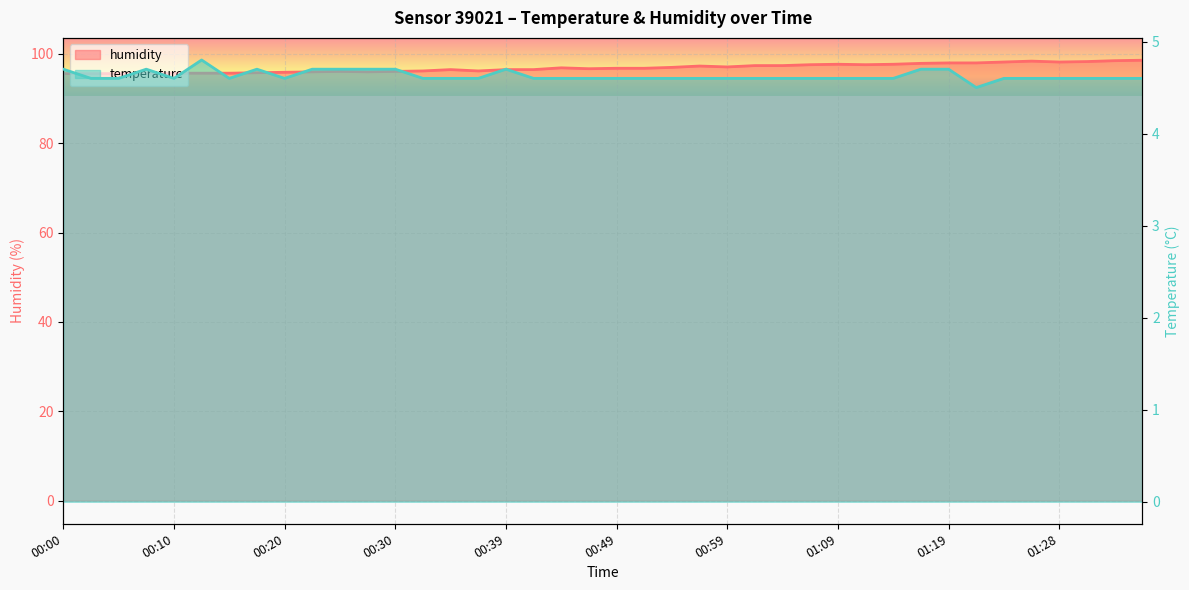

In humidity, how many points are lower than both neighbors (excluding endpoints)?

6